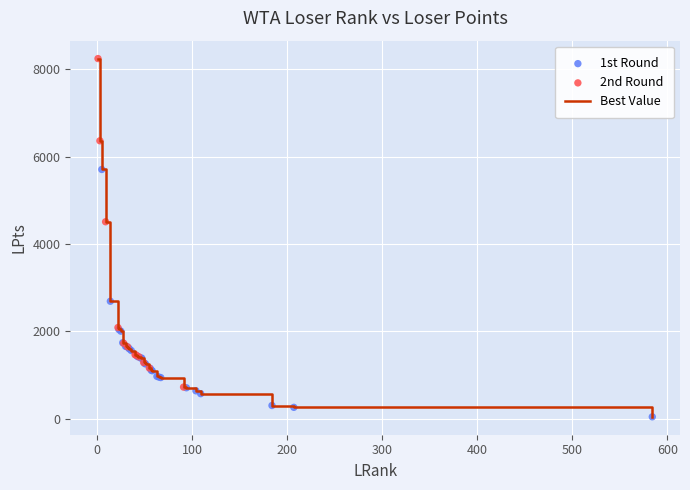

What is the greatest value displayed?

8250